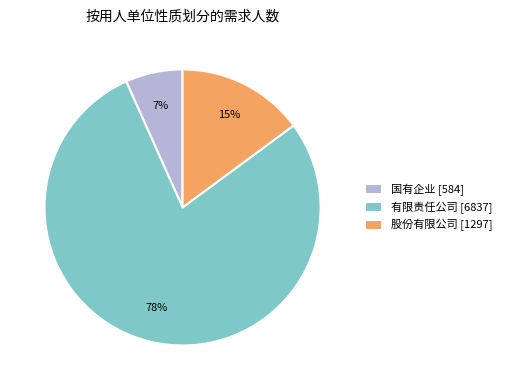

The 股份有限公司 slice represents 15% of the pie. True or false?

True